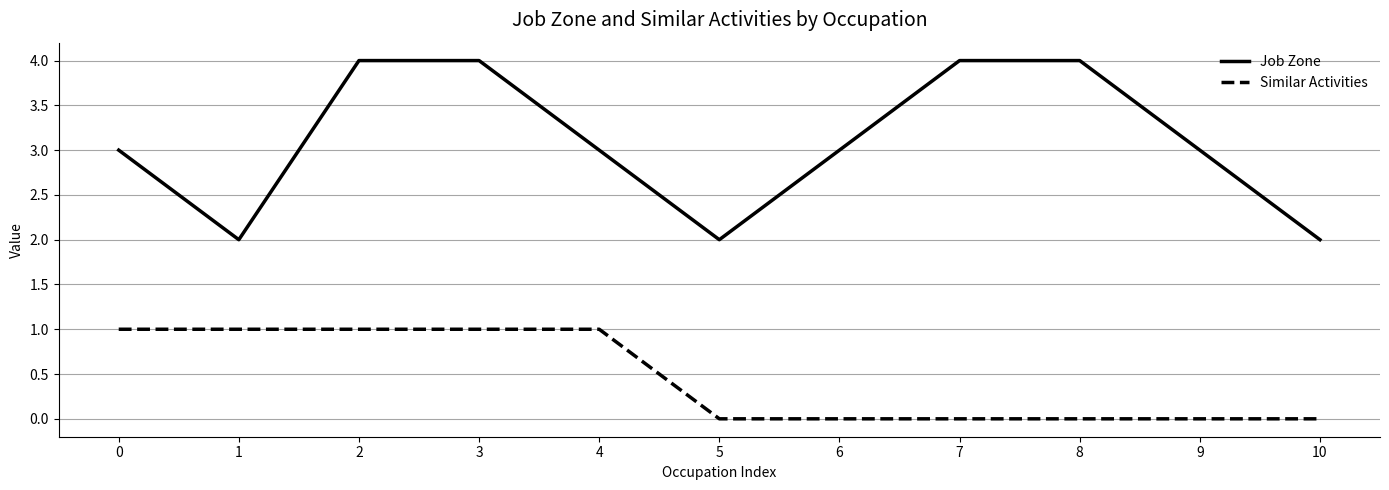

What is the greatest value displayed?

4